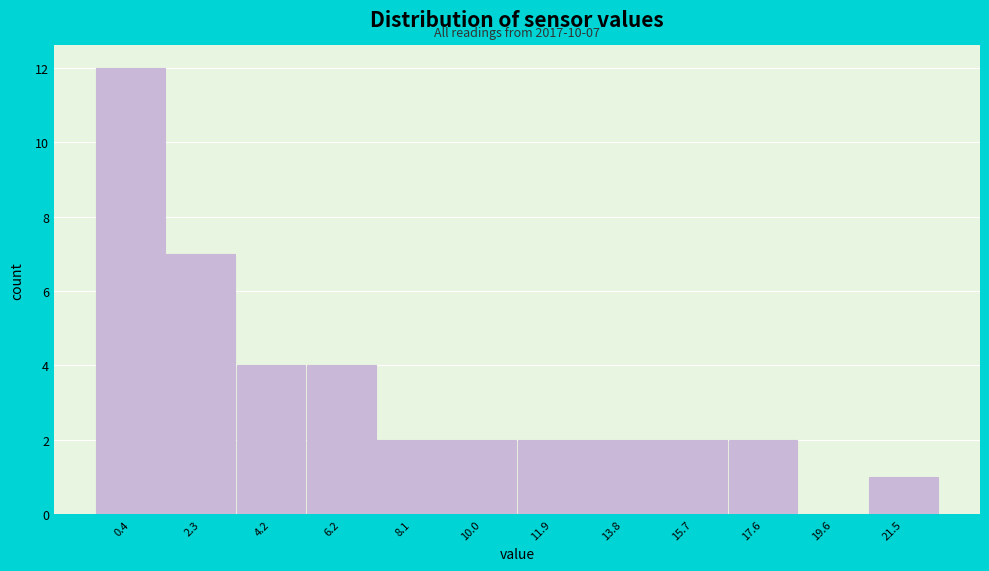

Reading left to right, extract all data points from this chart.

0.4=12	2.3=7	4.2=4	6.2=4	8.1=2	10.0=2	11.9=2	13.8=2	15.7=2	17.6=2	19.6=0	21.5=1